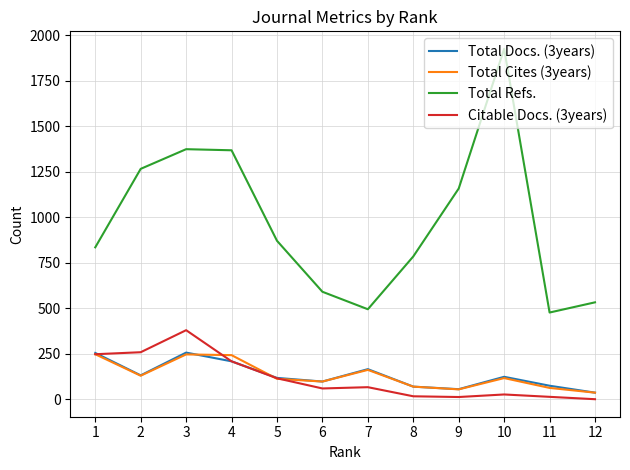

Between 5 and 11, which series saw the biggest shift?

Total Refs.